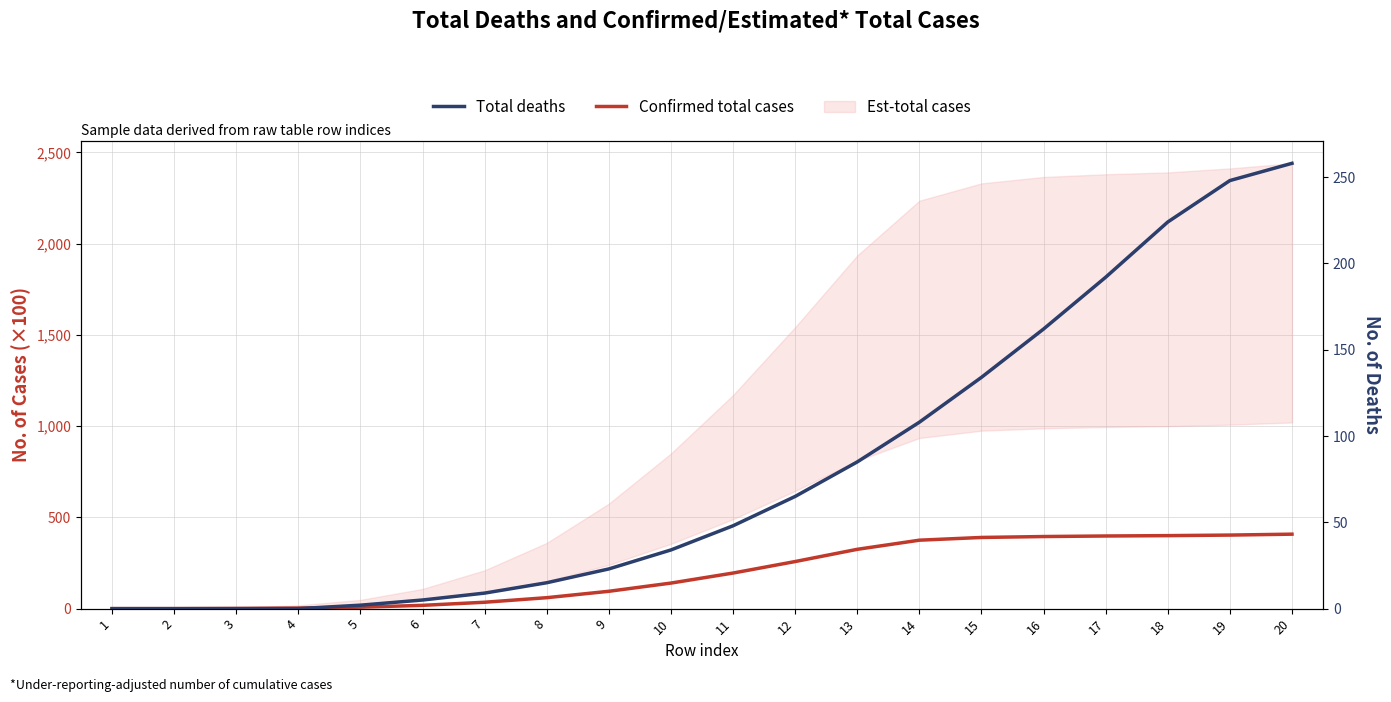

What is the total value across all series at 3?

1